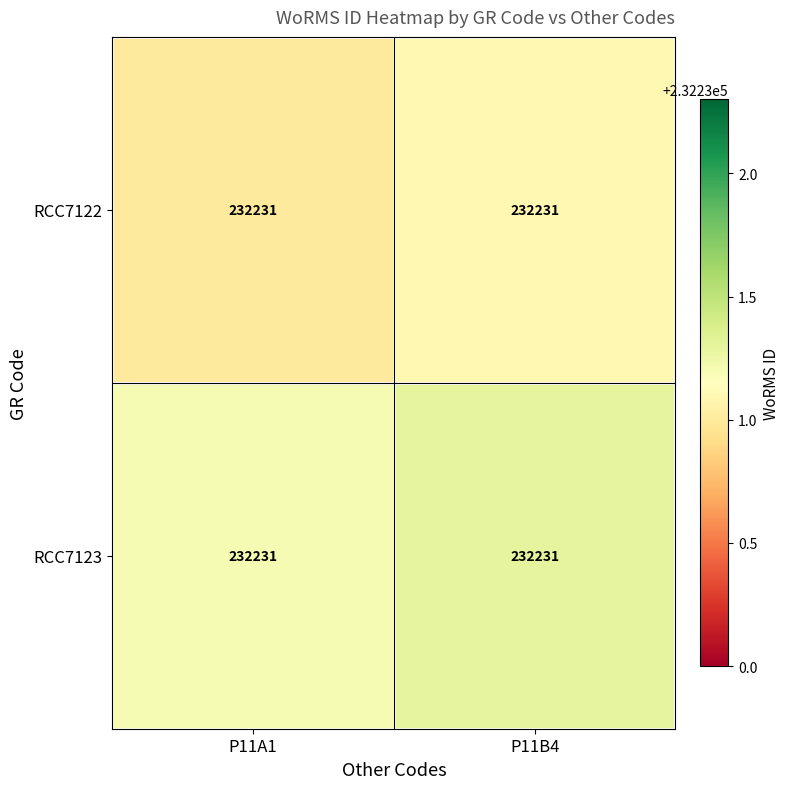

Reading left to right, list all the values displayed in this chart.

RCC7122: P11A1=232231.0	P11B4=232231.0
RCC7123: P11A1=232231.0	P11B4=232231.0